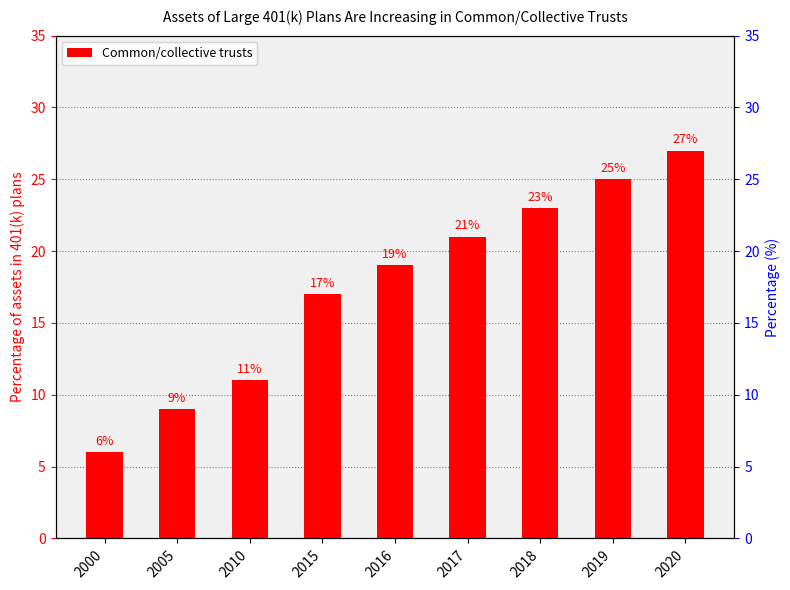

At which label does the data first exceed 19?

2017